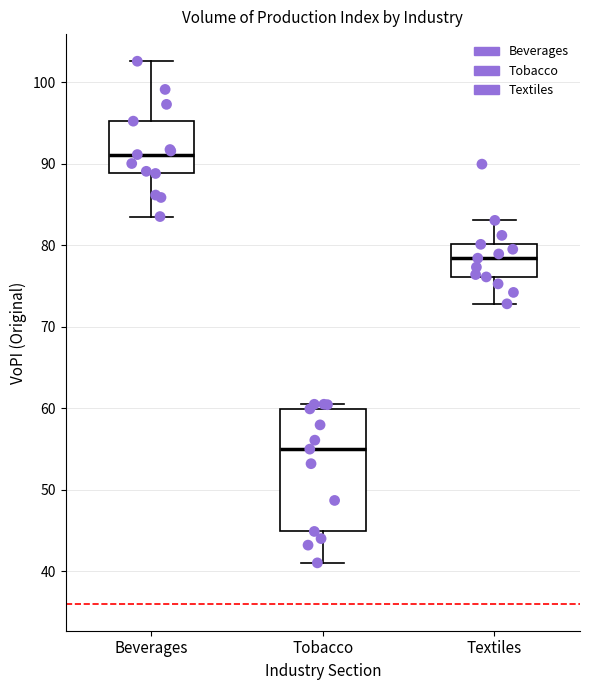

Reading left to right, read every box against the y-axis: the position of its median line, the range the box covers, and the ends of its whiskers. The values are not printed on the chart, so give them approximately, as read against the axis.

Beverages: median 91, box 89 to 95, whiskers 84 to 103
Tobacco: median 55, box 45 to 60, whiskers 41 to 60 (just above the box's upper edge)
Textiles: median 78, box 76 to 80, whiskers 73 to 83